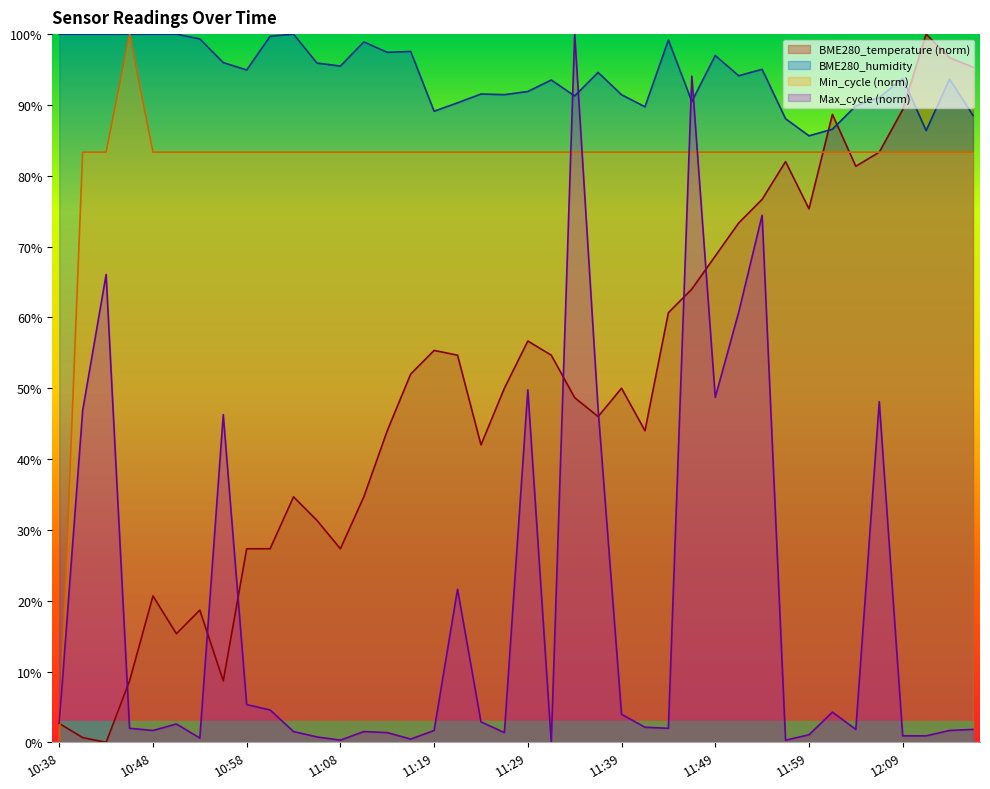

How many data points in BME280_temperature are less than 50?

19